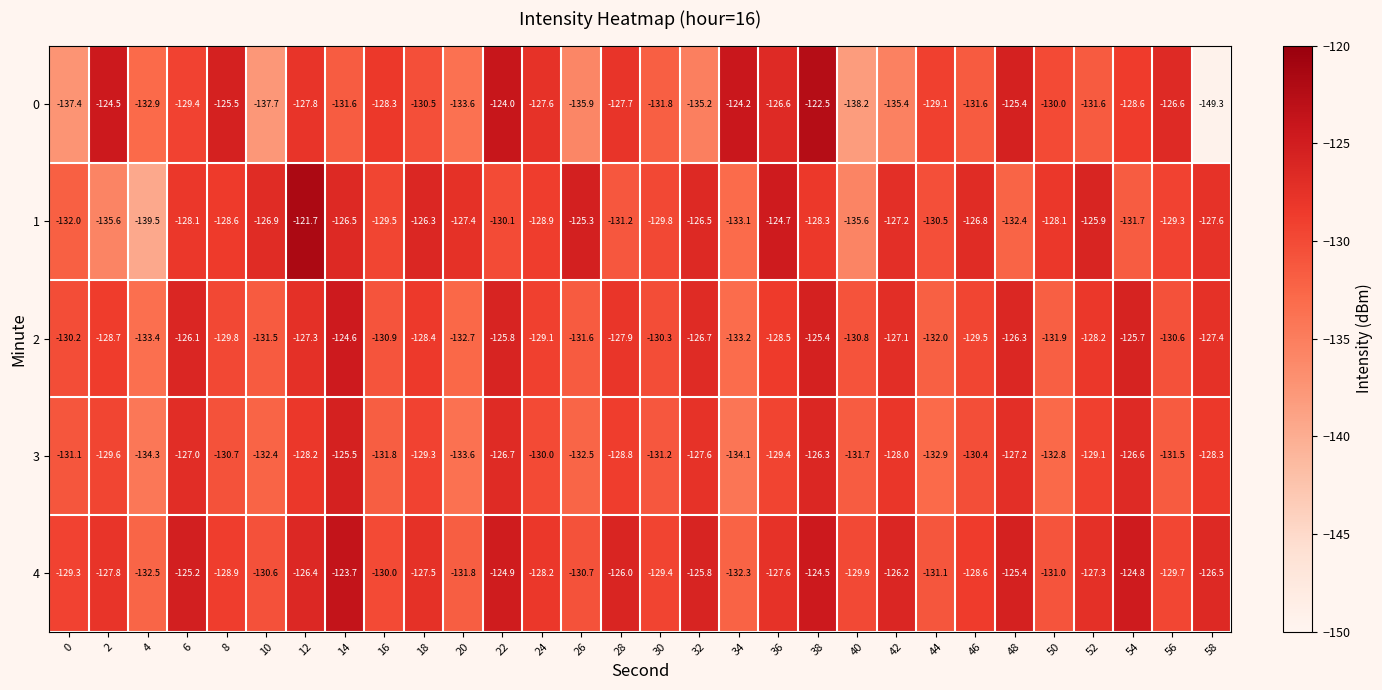

Which series has the largest total across all categories?

4